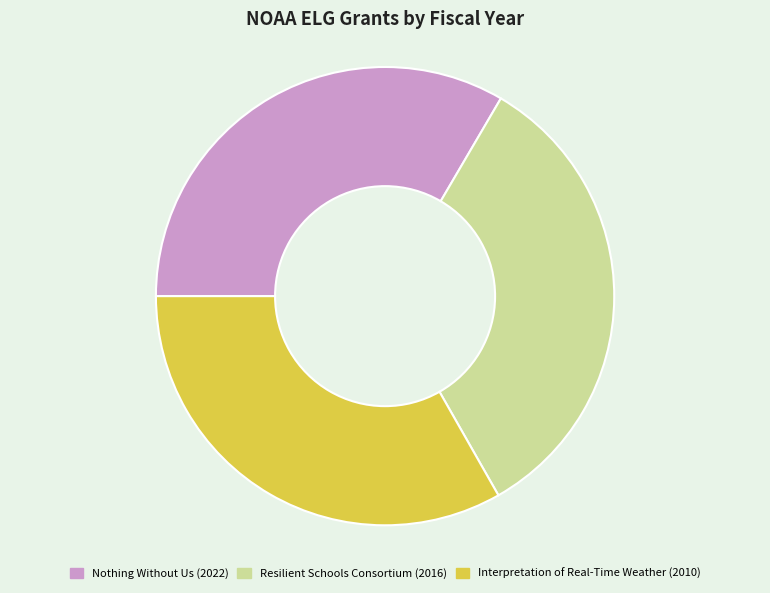

Is it true that Interpretation of Real-Time Weather (2010) is 19% of the pie?

False